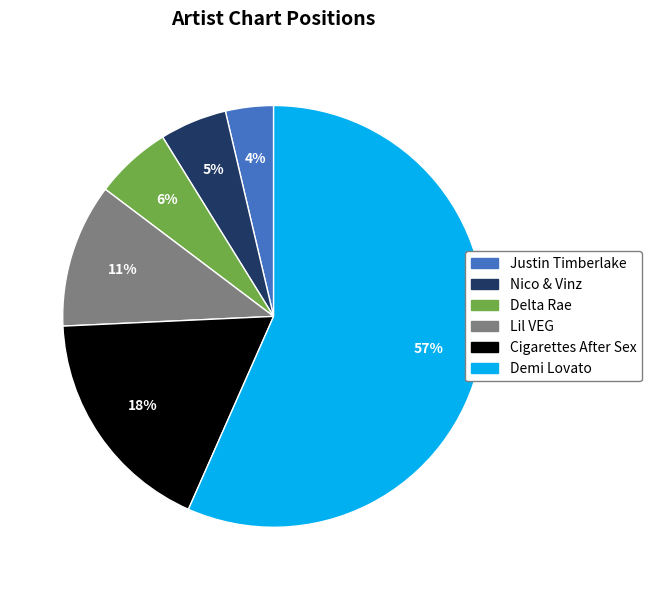

Which category has the biggest portion of the pie?

Demi Lovato